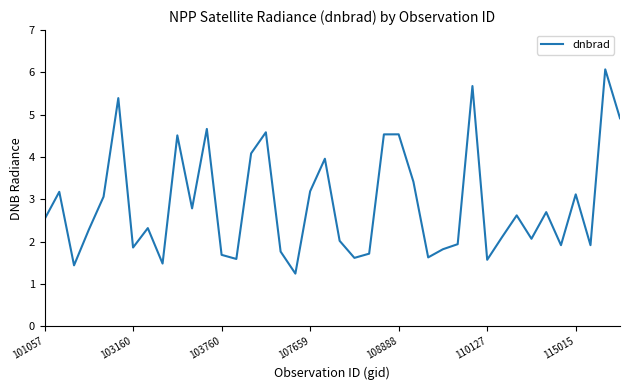

What is the difference between the maximum and minimum values?

4.8